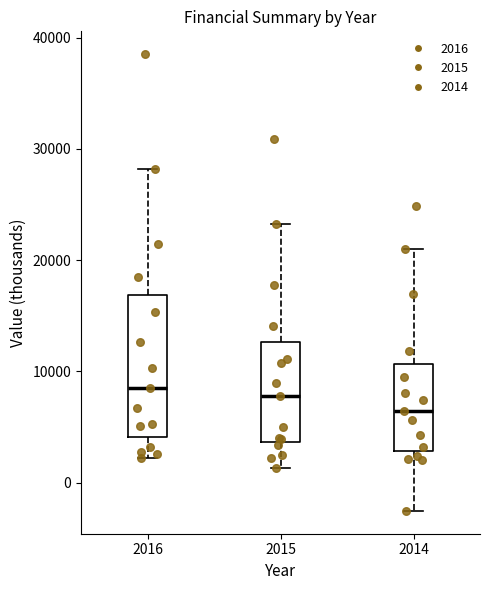

Reading left to right, transcribe this box plot: for each box, give where its median line is, the range the box spans, and where its two whiskers end, as read against the y-axis. The values are not printed on the chart, so give them approximately, as read against the axis.

2016: median 9000, box 4000 to 17000, whiskers 2000 to 28000
2015: median 8000, box 4000 to 13000, whiskers 1000 to 23000
2014: median 6000, box 3000 to 11000, whiskers -3000 to 21000